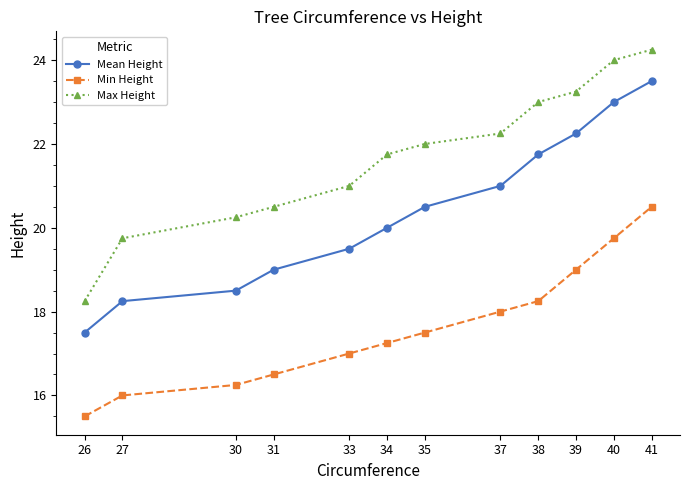

Is the value of Max Height at 37 greater than the value of Mean Height at 35?

Yes